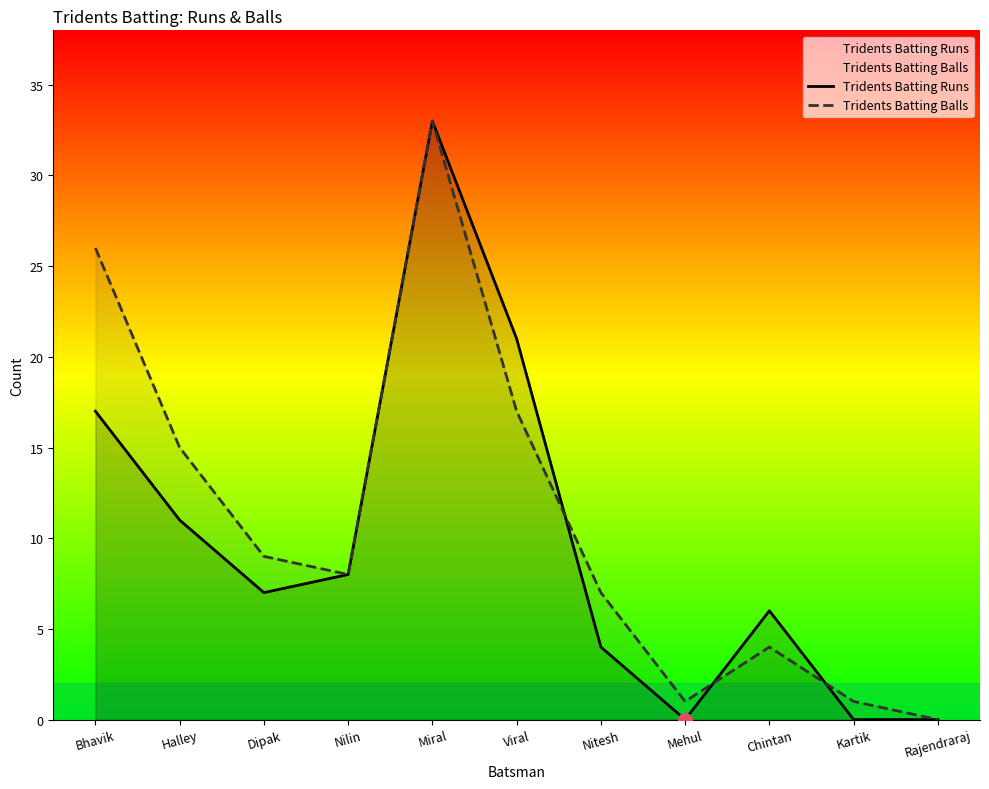

What is the spread (max minus min) of values at Mehul?

1